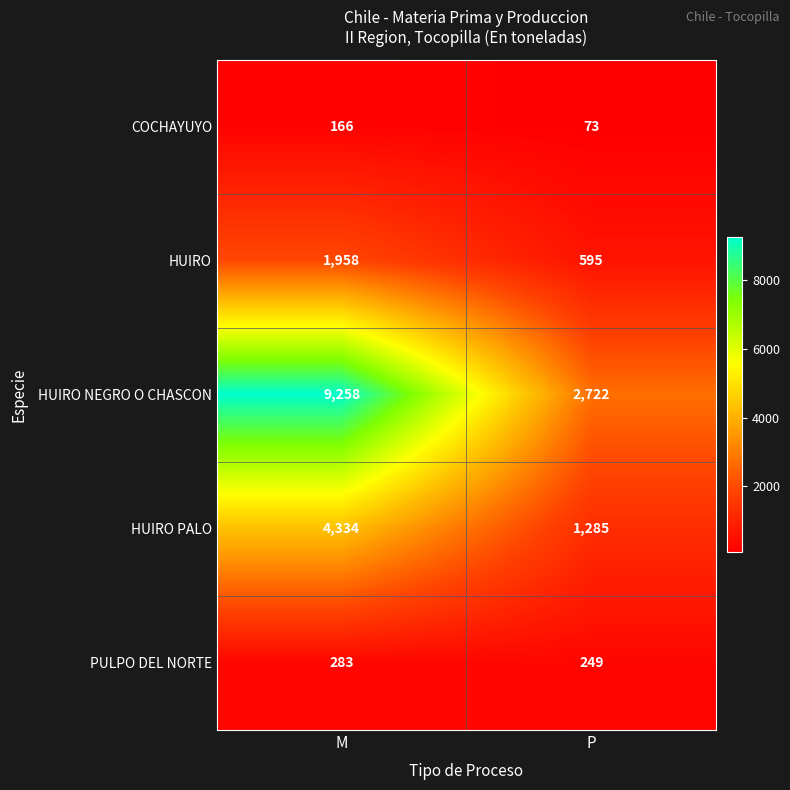

The HUIRO PALO series shows 4334 at M. True or false?

True